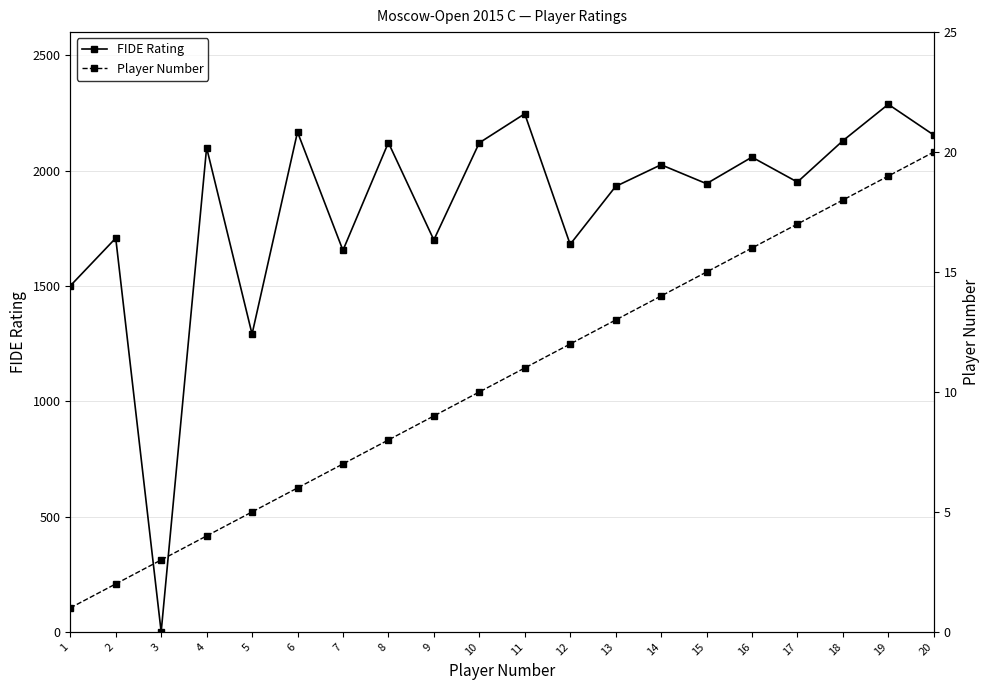

How many times do Player Number and FIDE Rating cross each other?

2